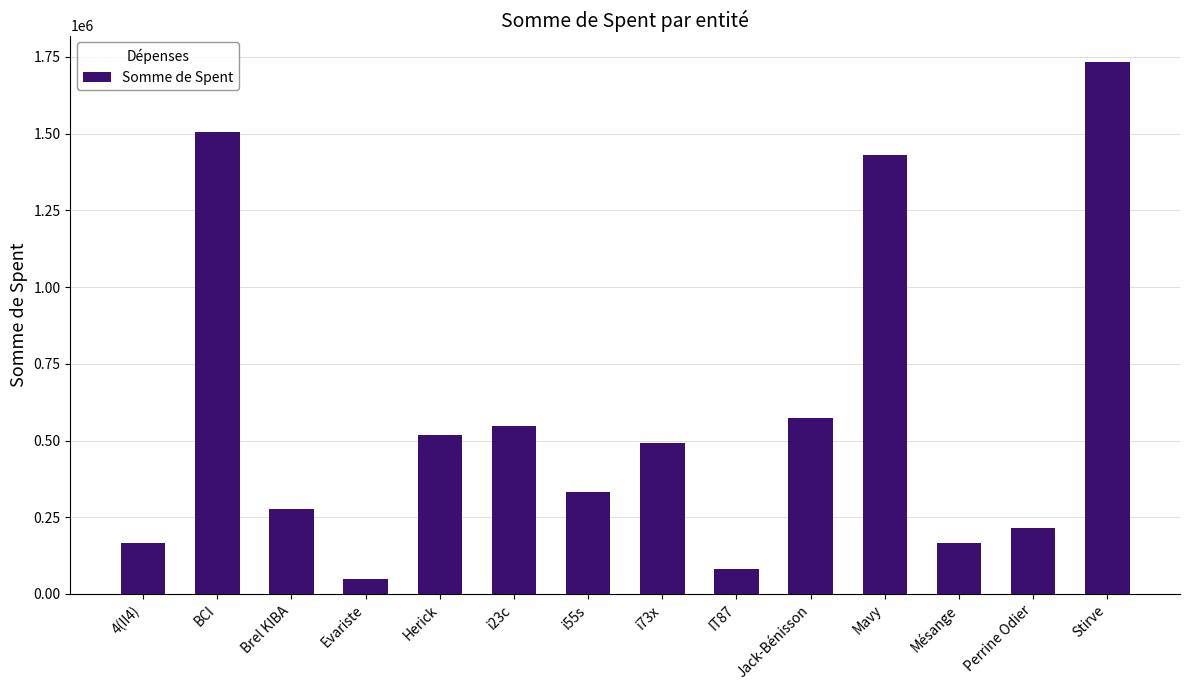

How many series are shown in this chart?

1